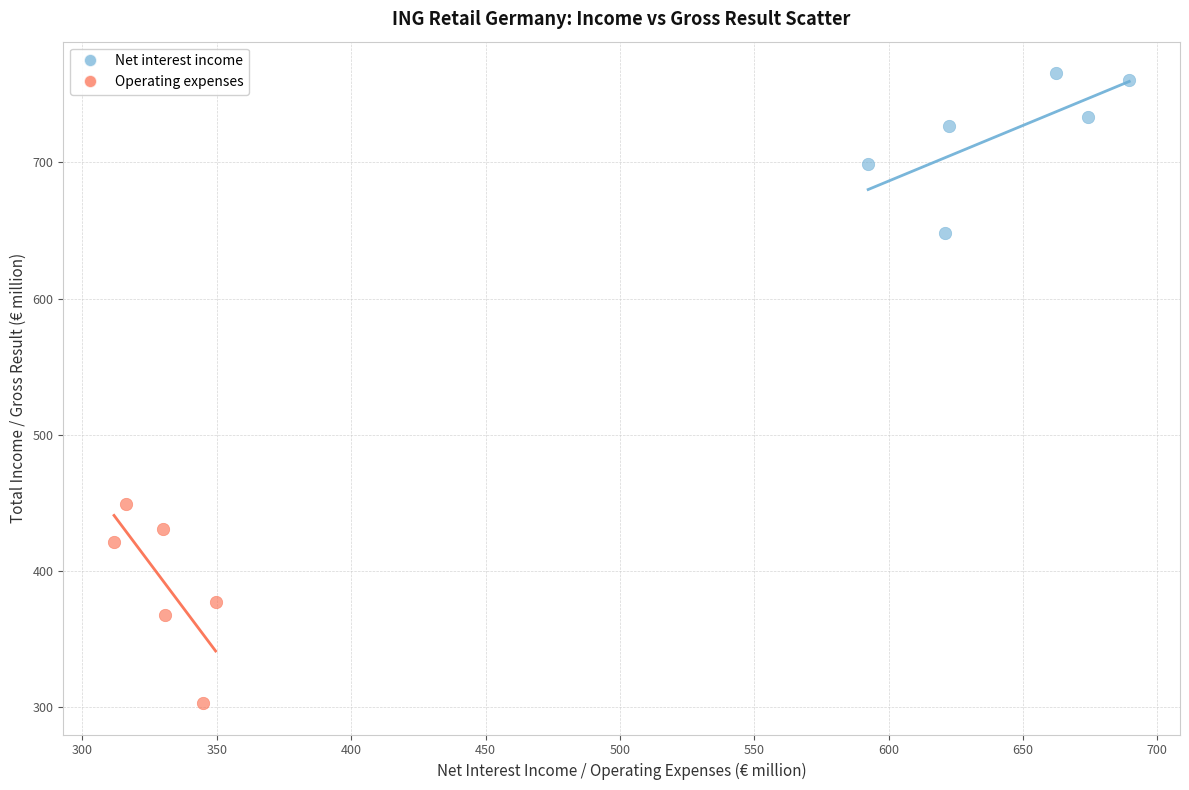

Which series reaches the maximum Y coordinate?

Net interest income